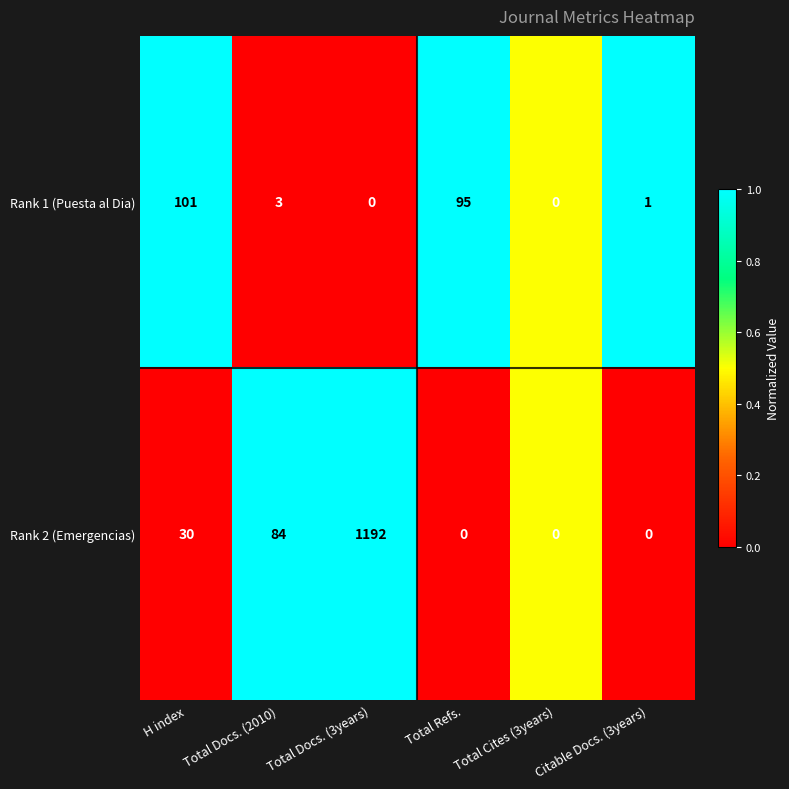

Which category has the highest value across all series?

Total Docs. (3years)